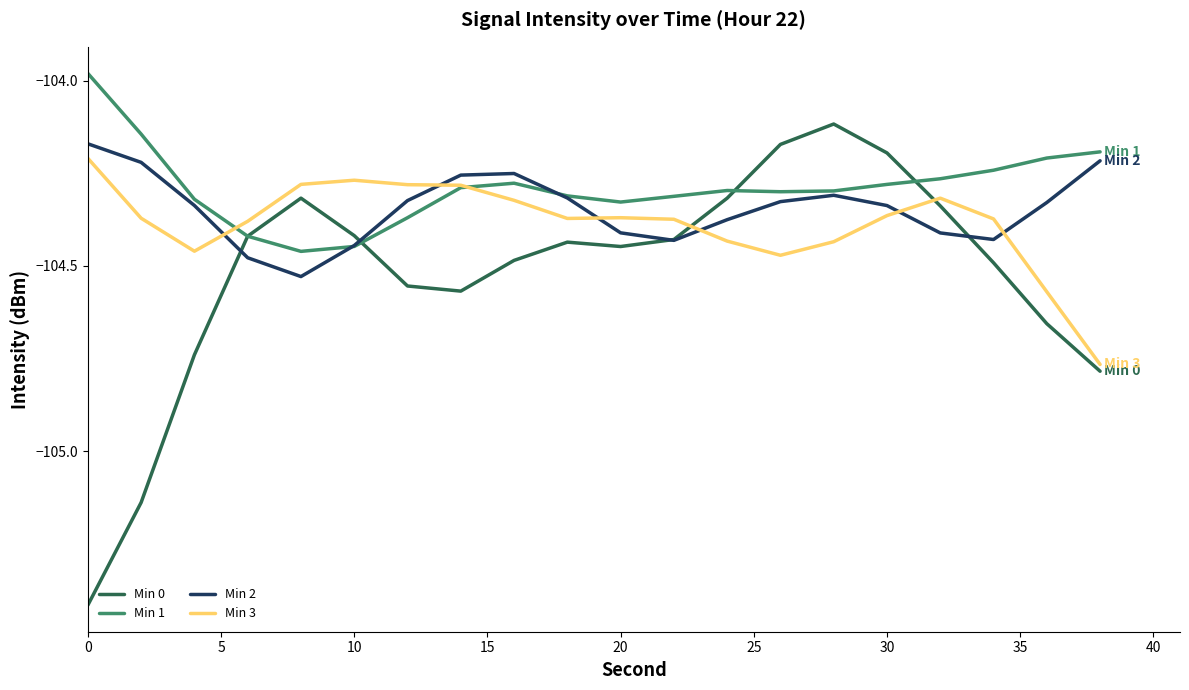

At how many categories does at least one series exceed -105?

20